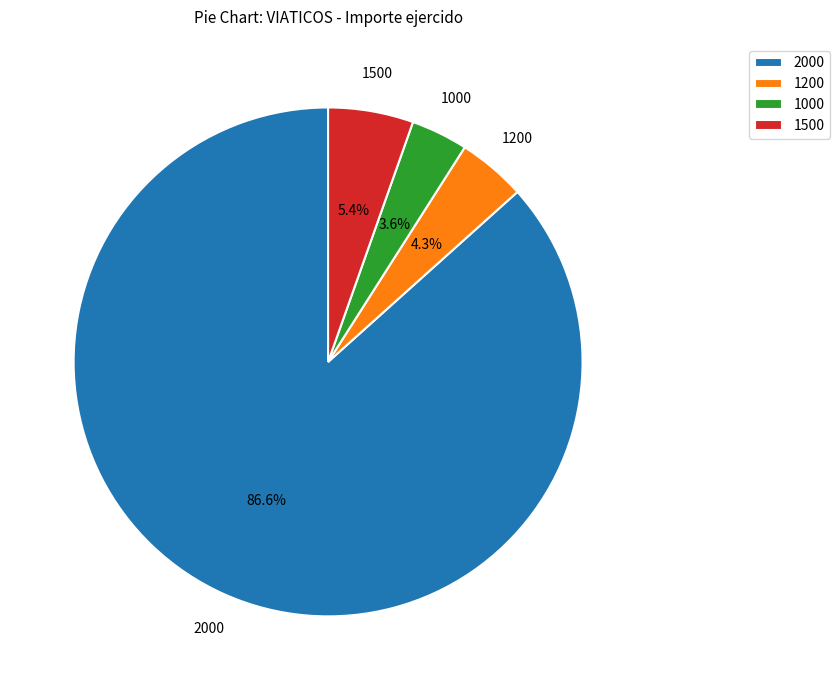

What is the smallest slice in the pie chart?

1000